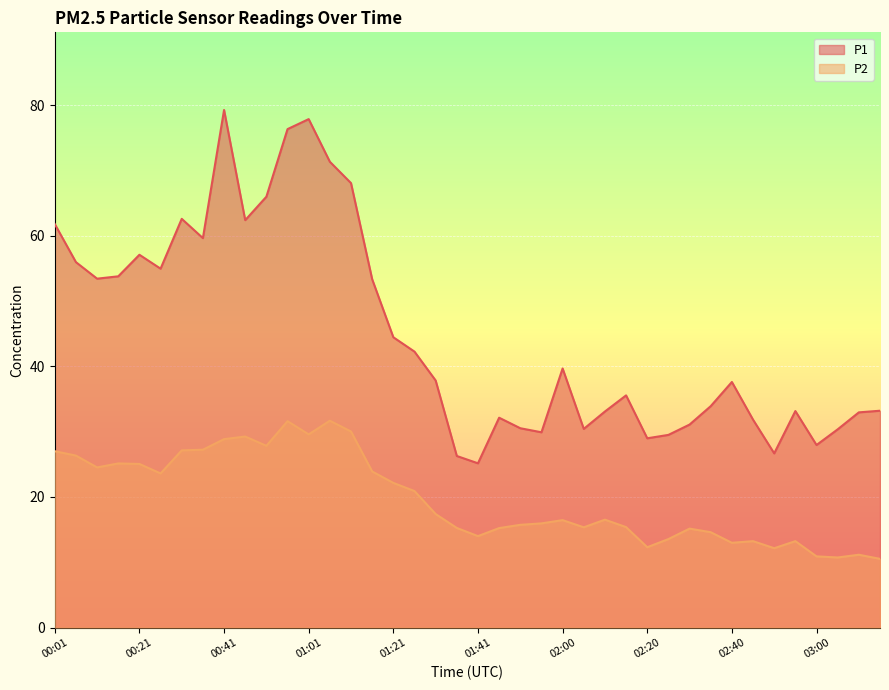

Is it true that P2 equals 8.5 at 02:40?

False